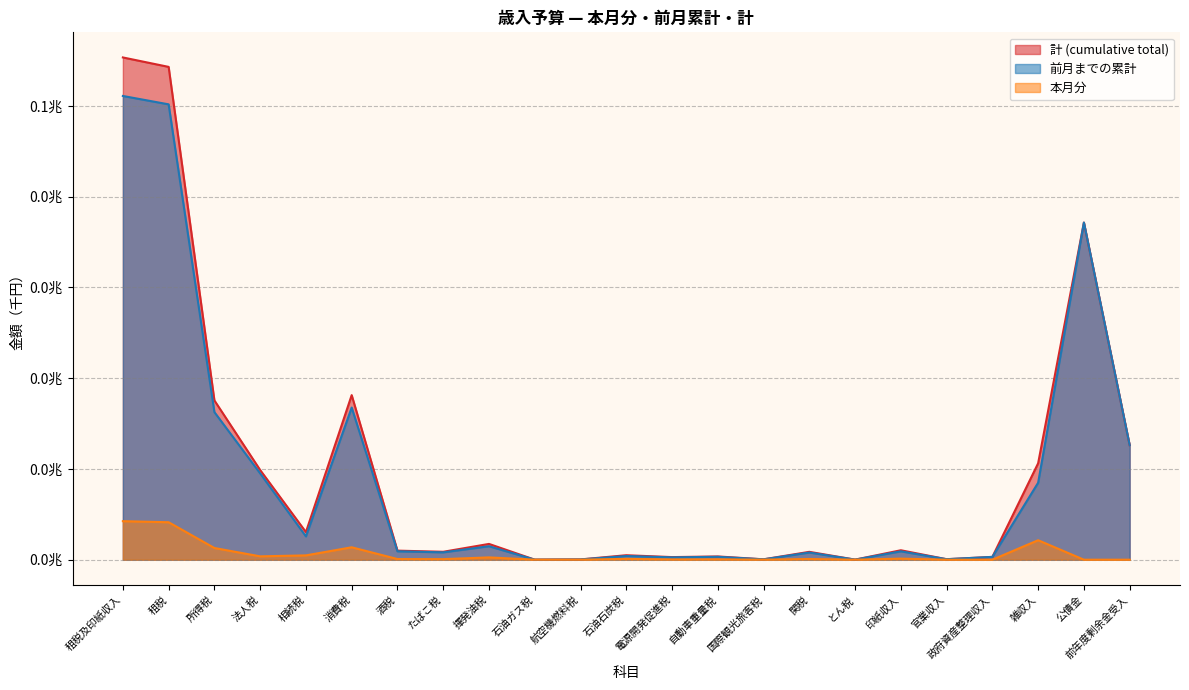

Does the chart have visible grid lines?

Yes